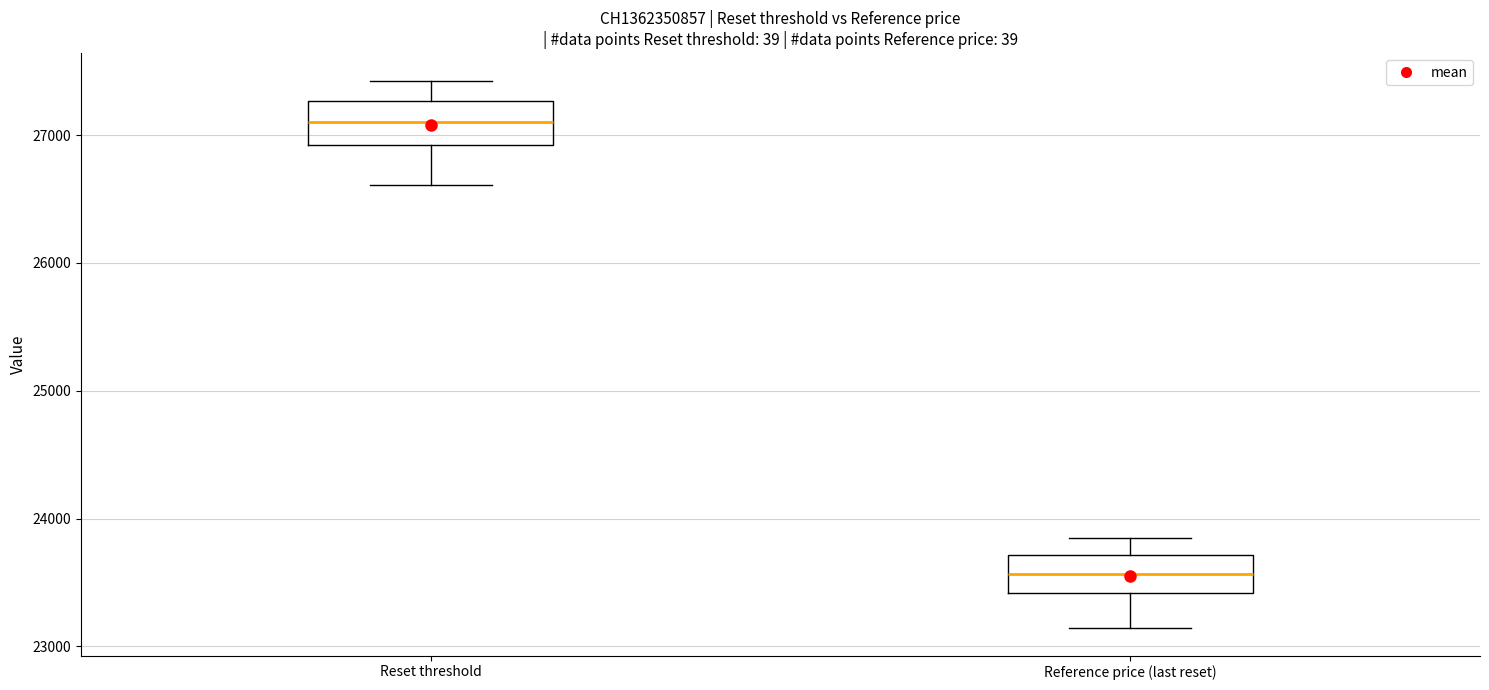

Reading left to right, read every box against the y-axis: the position of its median line, the range the box covers, and the ends of its whiskers. The values are not printed on the chart, so give them approximately, as read against the axis.

Reset threshold: median 27100, box 26900 to 27300, whiskers 26600 to 27400
Reference price (last reset): median 23600, box 23400 to 23700, whiskers 23100 to 23800